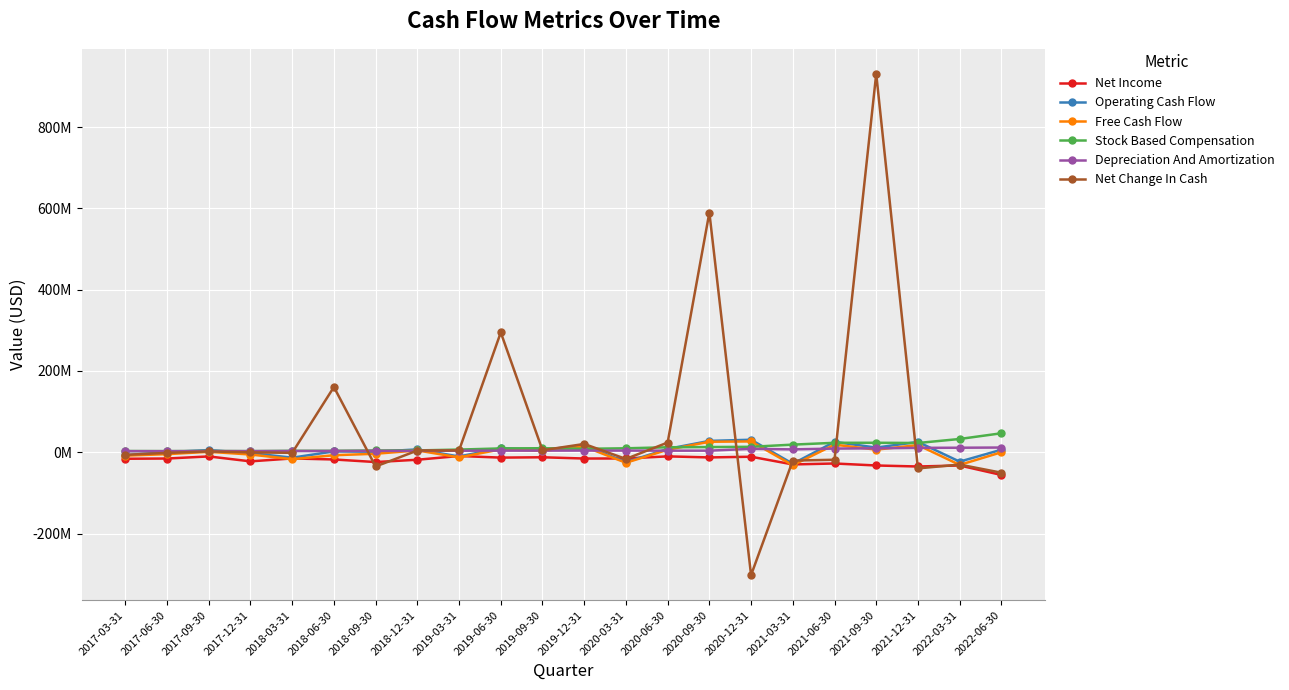

How many interior local peaks does the Stock Based Compensation series have?

3